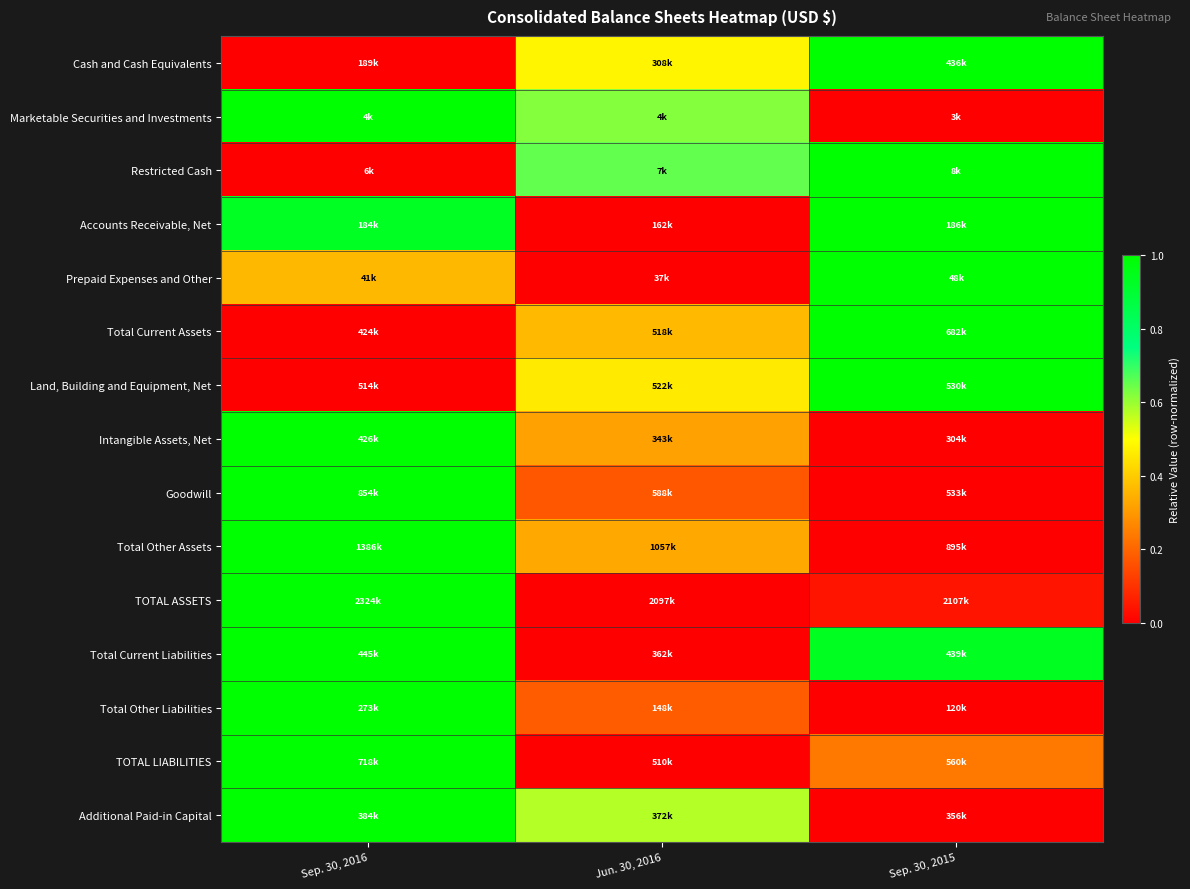

Reading right to left, transcribe all the data shown in this chart.

Cash and Cash Equivalents: Sep. 30, 2015=1.0	Jun. 30, 2016=0.5	Sep. 30, 2016=0.0
Marketable Securities and Investments: Sep. 30, 2015=0.0	Jun. 30, 2016=0.6	Sep. 30, 2016=1.0
Restricted Cash: Sep. 30, 2015=1.0	Jun. 30, 2016=0.7	Sep. 30, 2016=0.0
Accounts Receivable, Net: Sep. 30, 2015=1.0	Jun. 30, 2016=0.0	Sep. 30, 2016=0.9
Prepaid Expenses and Other: Sep. 30, 2015=1.0	Jun. 30, 2016=0.0	Sep. 30, 2016=0.4
Total Current Assets: Sep. 30, 2015=1.0	Jun. 30, 2016=0.4	Sep. 30, 2016=0.0
Land, Building and Equipment, Net: Sep. 30, 2015=1.0	Jun. 30, 2016=0.5	Sep. 30, 2016=0.0
Intangible Assets, Net: Sep. 30, 2015=0.0	Jun. 30, 2016=0.3	Sep. 30, 2016=1.0
Goodwill: Sep. 30, 2015=0.0	Jun. 30, 2016=0.2	Sep. 30, 2016=1.0
Total Other Assets: Sep. 30, 2015=0.0	Jun. 30, 2016=0.3	Sep. 30, 2016=1.0
TOTAL ASSETS: Sep. 30, 2015=0.0	Jun. 30, 2016=0.0	Sep. 30, 2016=1.0
Total Current Liabilities: Sep. 30, 2015=0.9	Jun. 30, 2016=0.0	Sep. 30, 2016=1.0
Total Other Liabilities: Sep. 30, 2015=0.0	Jun. 30, 2016=0.2	Sep. 30, 2016=1.0
TOTAL LIABILITIES: Sep. 30, 2015=0.2	Jun. 30, 2016=0.0	Sep. 30, 2016=1.0
Additional Paid-in Capital: Sep. 30, 2015=0.0	Jun. 30, 2016=0.6	Sep. 30, 2016=1.0